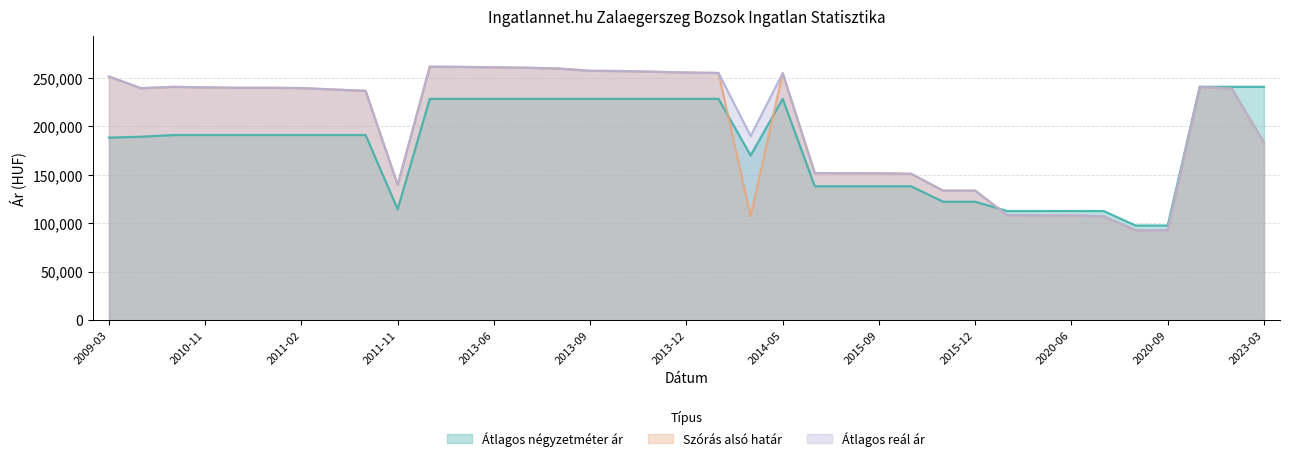

What is the approximate value of Átlagos reál ár at 2021-12?

238744